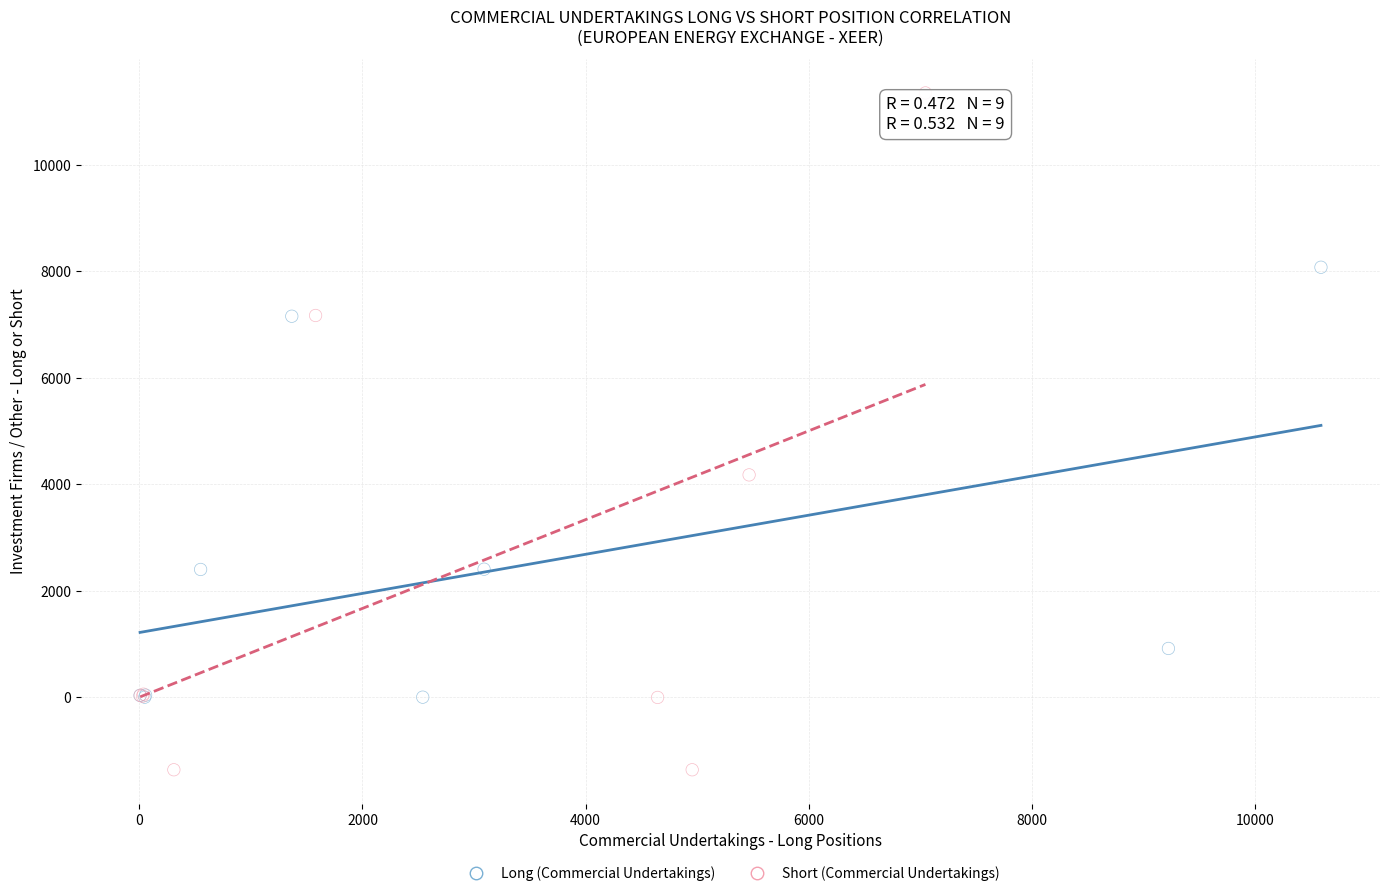

Which series has the largest Y range (max minus min)?

Short (Commercial Undertakings)